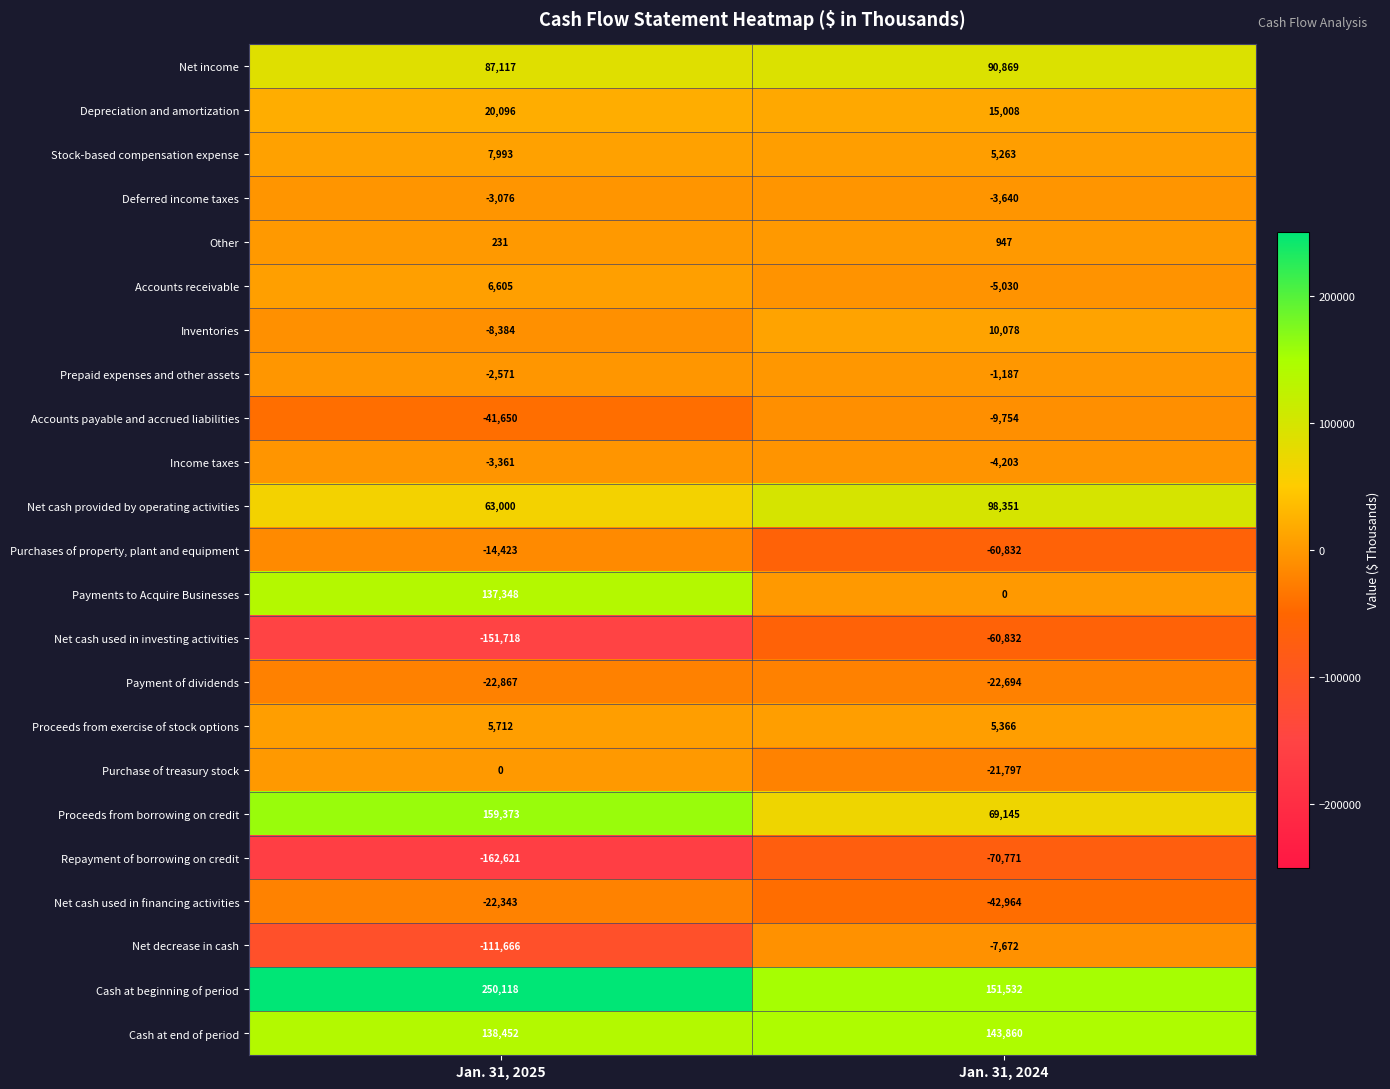

At Jan. 31, 2025, list the series in order from largest to smallest.

Cash at beginning of period, Proceeds from borrowing on credit, Cash at end of period, Payments to Acquire Businesses, Net income, Net cash provided by operating activities, Depreciation and amortization, Stock-based compensation expense, Accounts receivable, Proceeds from exercise of stock options, Other, Purchase of treasury stock, Prepaid expenses and other assets, Deferred income taxes, Income taxes, Inventories, Purchases of property, plant and equipment, Net cash used in financing activities, Payment of dividends, Accounts payable and accrued liabilities, Net decrease in cash, Net cash used in investing activities, Repayment of borrowing on credit